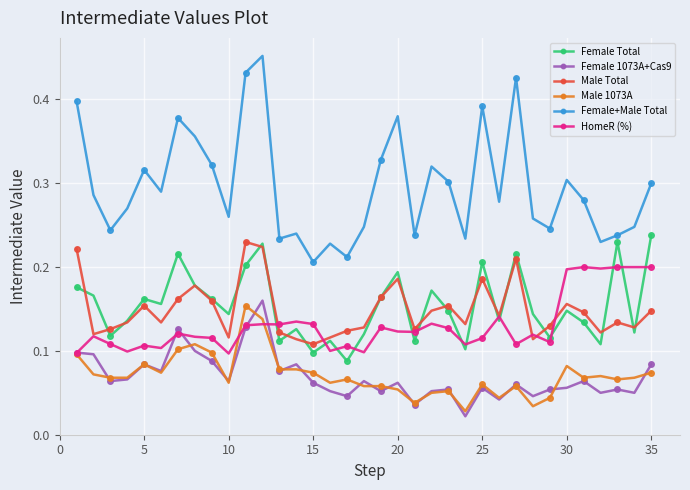

How many Female+Male Total values are between 0 and 1?

35